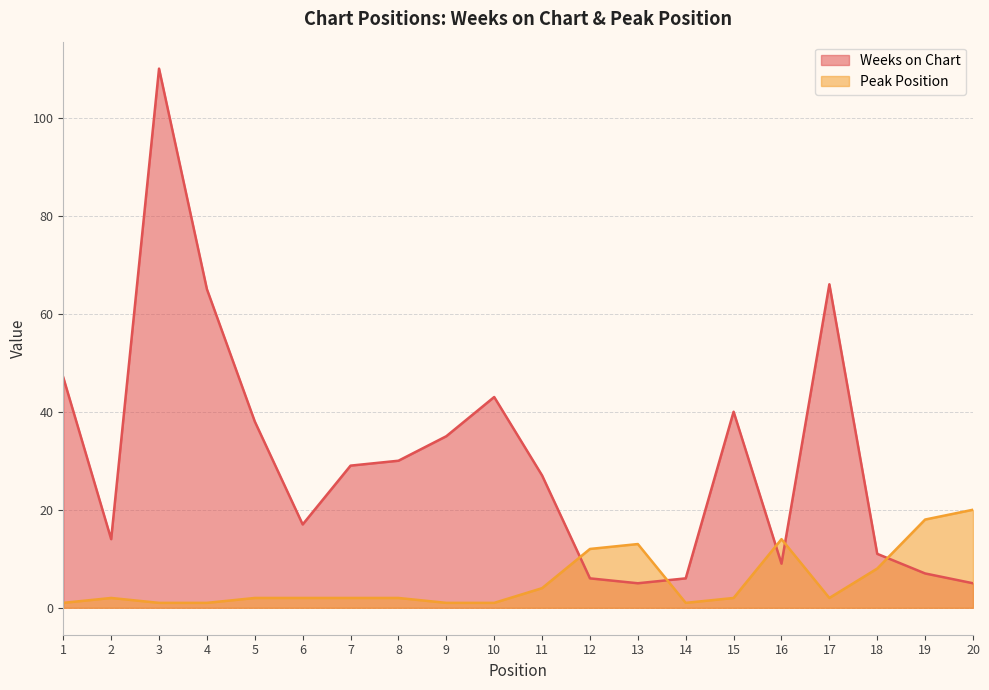

Between which two adjacent categories do Weeks on Chart and Peak Position first intersect?

11 and 12